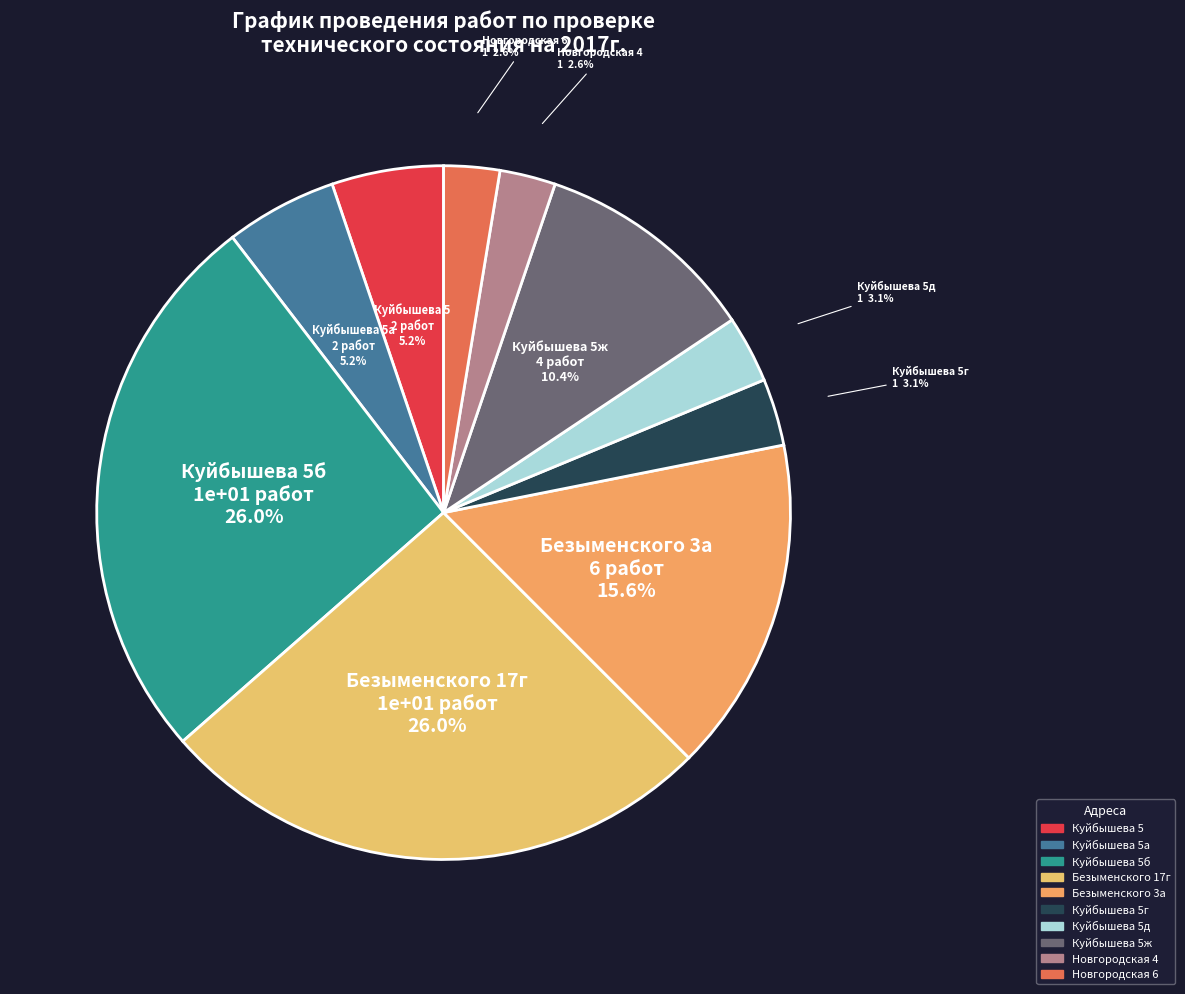

Does Безыменского 3а represent more than half of the total?

No